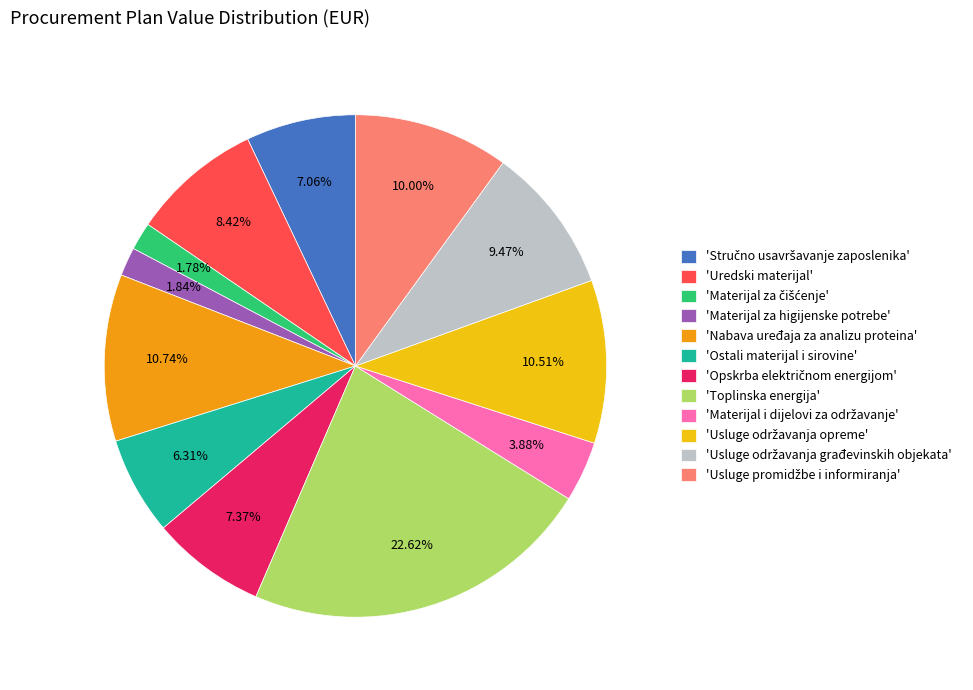

Is 'Uredski materijal' the majority of the pie?

No